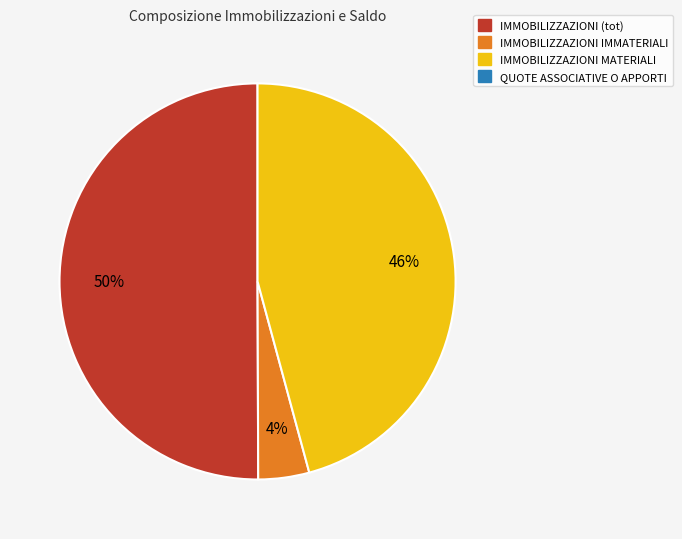

To the nearest percent, what is the average slice percentage?

33%